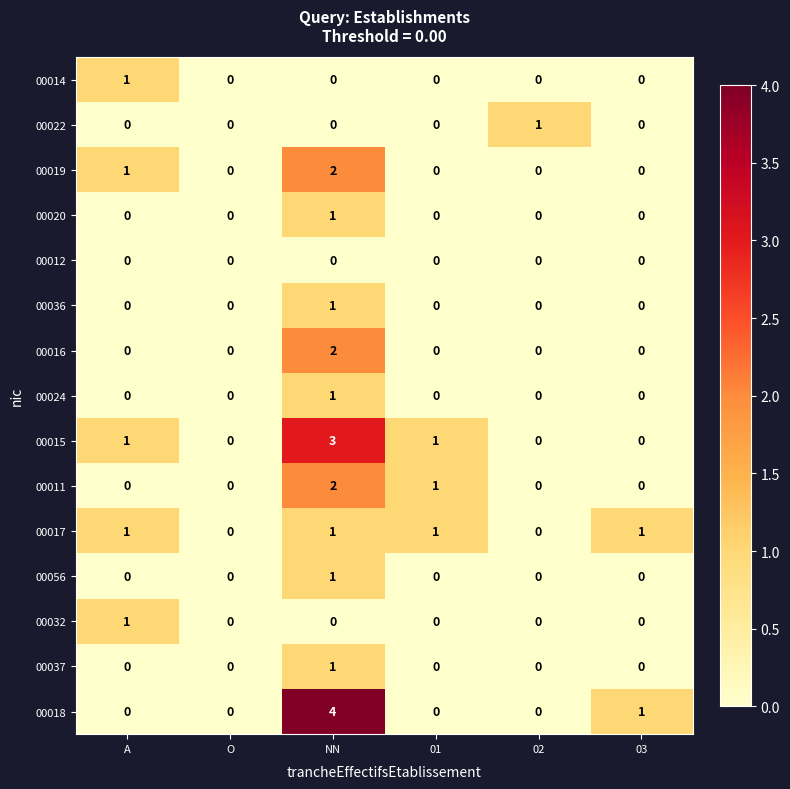

How many values in the 00016 series exceed 0?

1